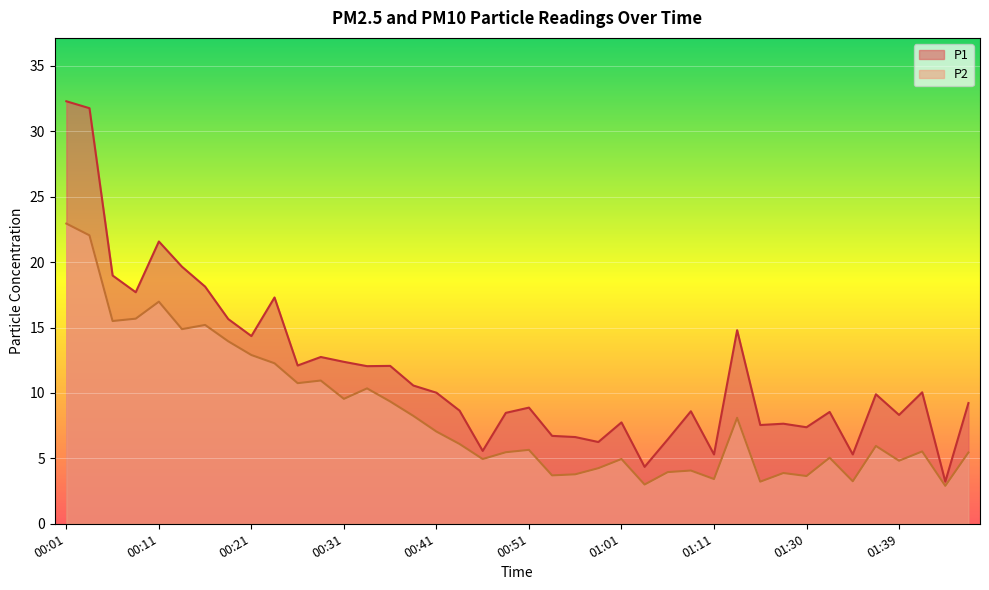

Which category has the highest value in the P1 series?

00:01